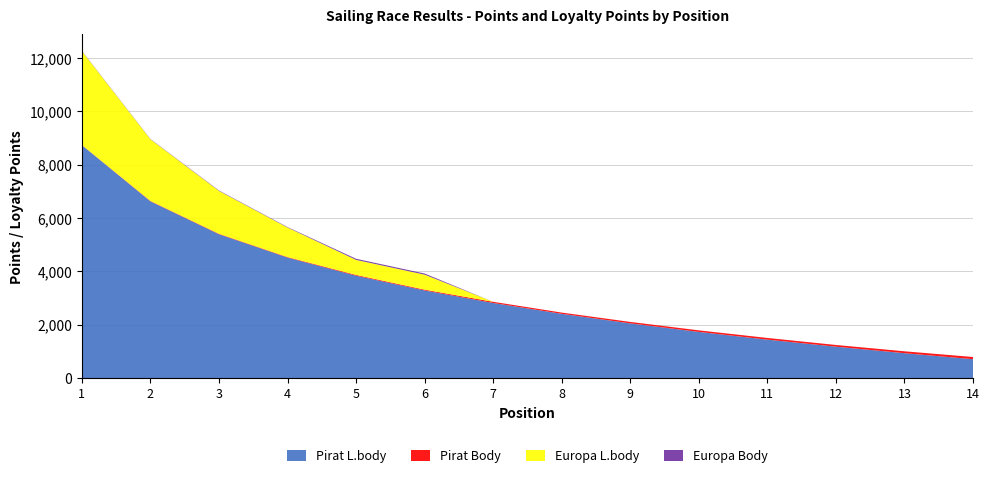

Reading left to right, what are all the values shown in this chart?

Pirat L.body: 1=8730	2=6623	3=5390	4=4515	5=3837	6=3283	7=2814	8=2408	9=2050	10=1730	11=1440	12=1176	13=932	14=707
Pirat Body: 1=7	2=15	3=17	4=19	5=29	6=30	7=44	8=46	9=54	10=58	11=63	12=64	13=71	14=82
Europa L.body: 1=3517	2=2312	3=1608	4=1108	5=563	6=563	7=0	8=0	9=0	10=0	11=0	12=0	13=0	14=0
Europa Body: 1=11	2=11	3=16	4=17	5=42	6=42	7=0	8=0	9=0	10=0	11=0	12=0	13=0	14=0